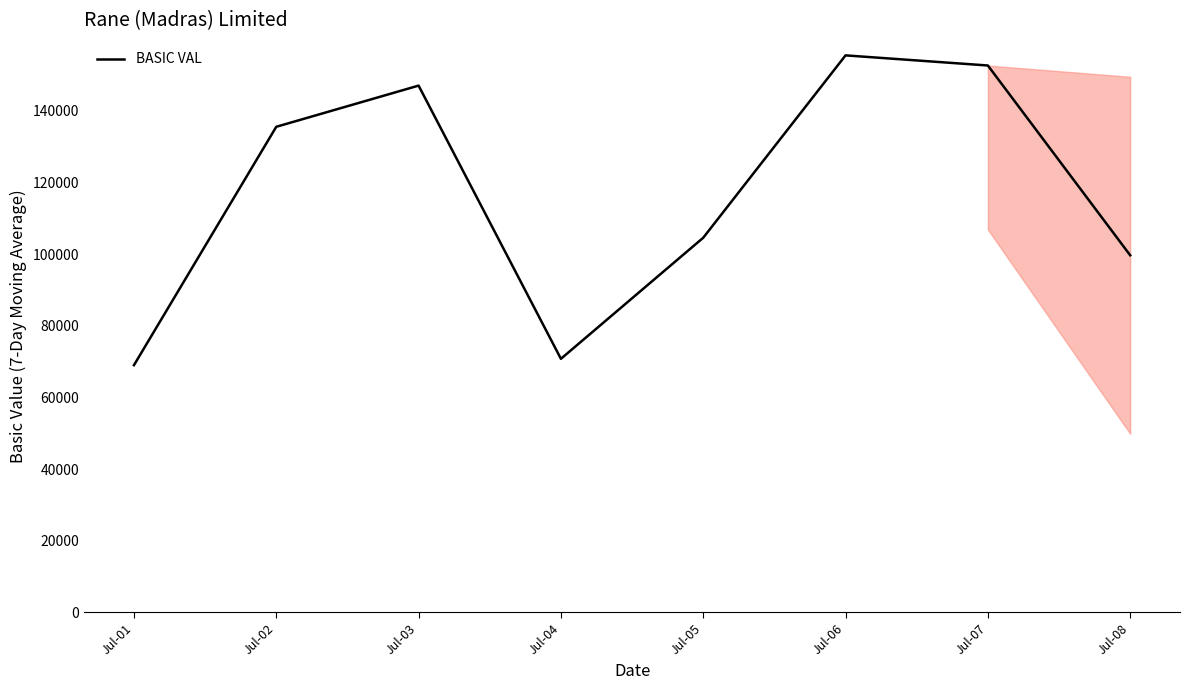

How many values exceed 135548?

4